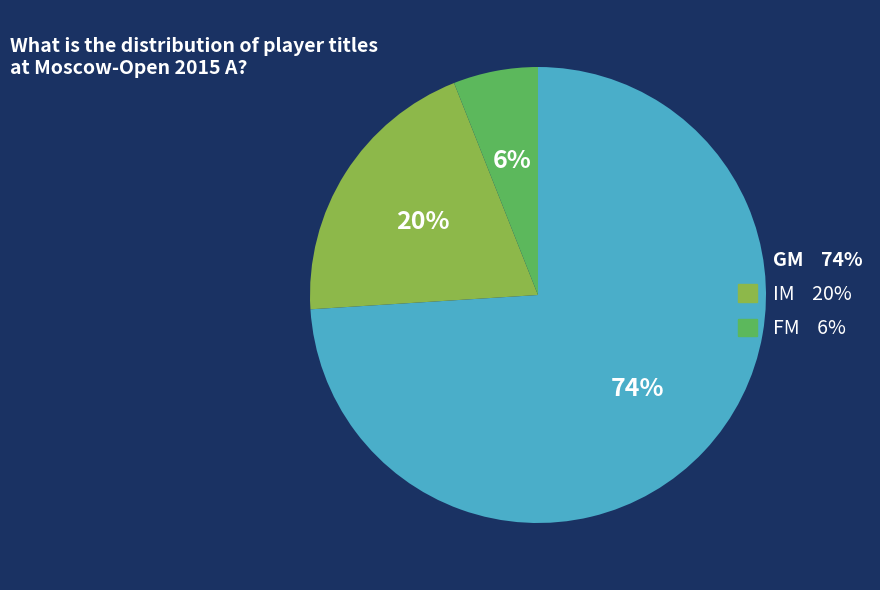

To the nearest percent, what is the difference between the FM and GM slice percentages?

68%